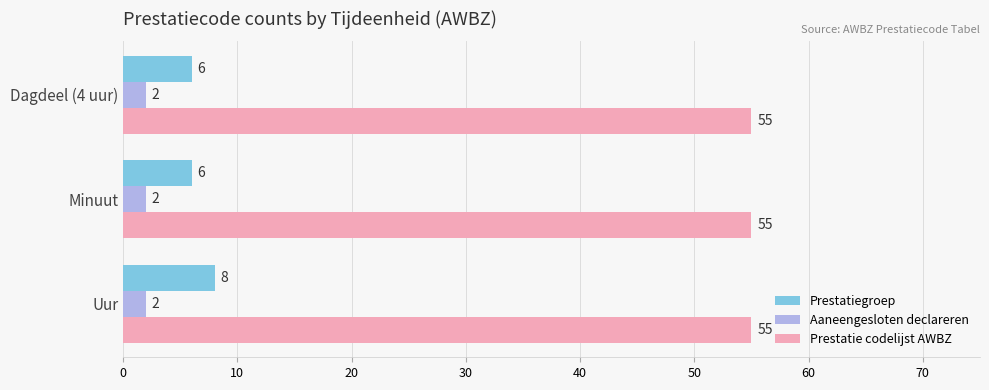

Which series has the largest total across all categories?

Prestatie codelijst AWBZ